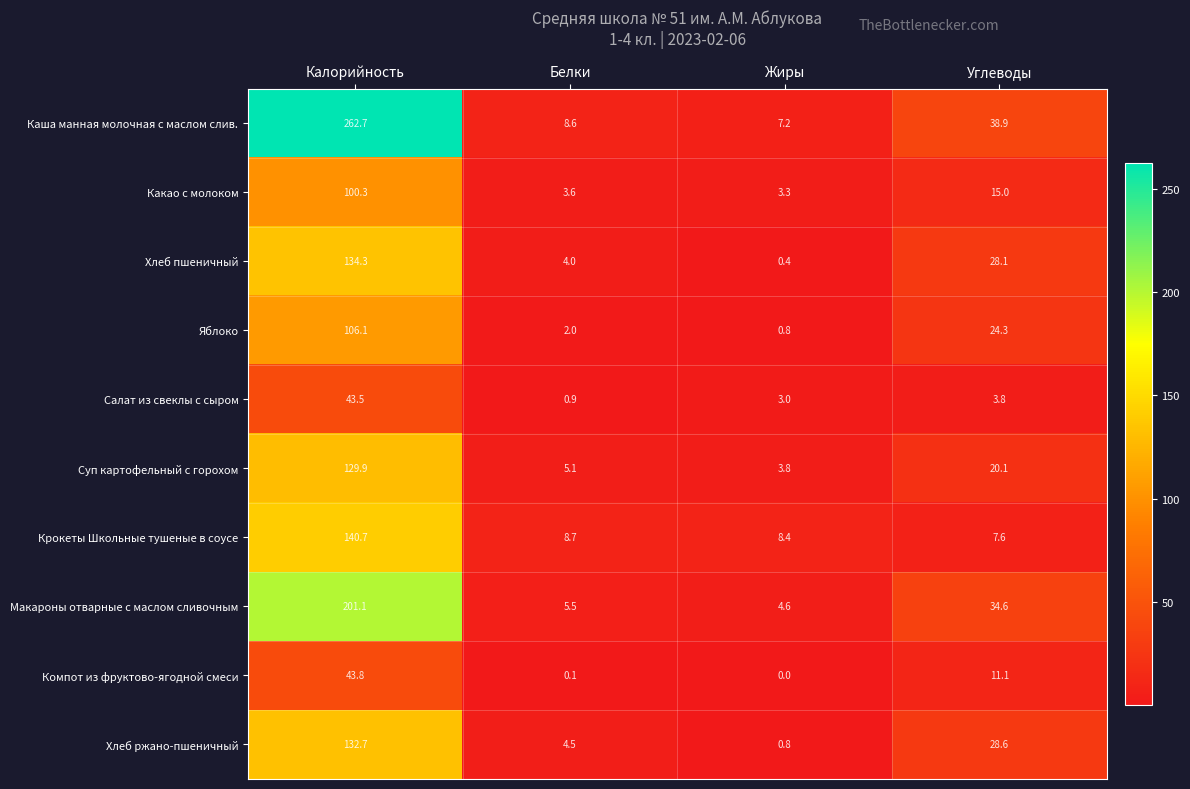

What is the difference between the maximum and minimum values in the Суп картофельный с горохом series?

126.1